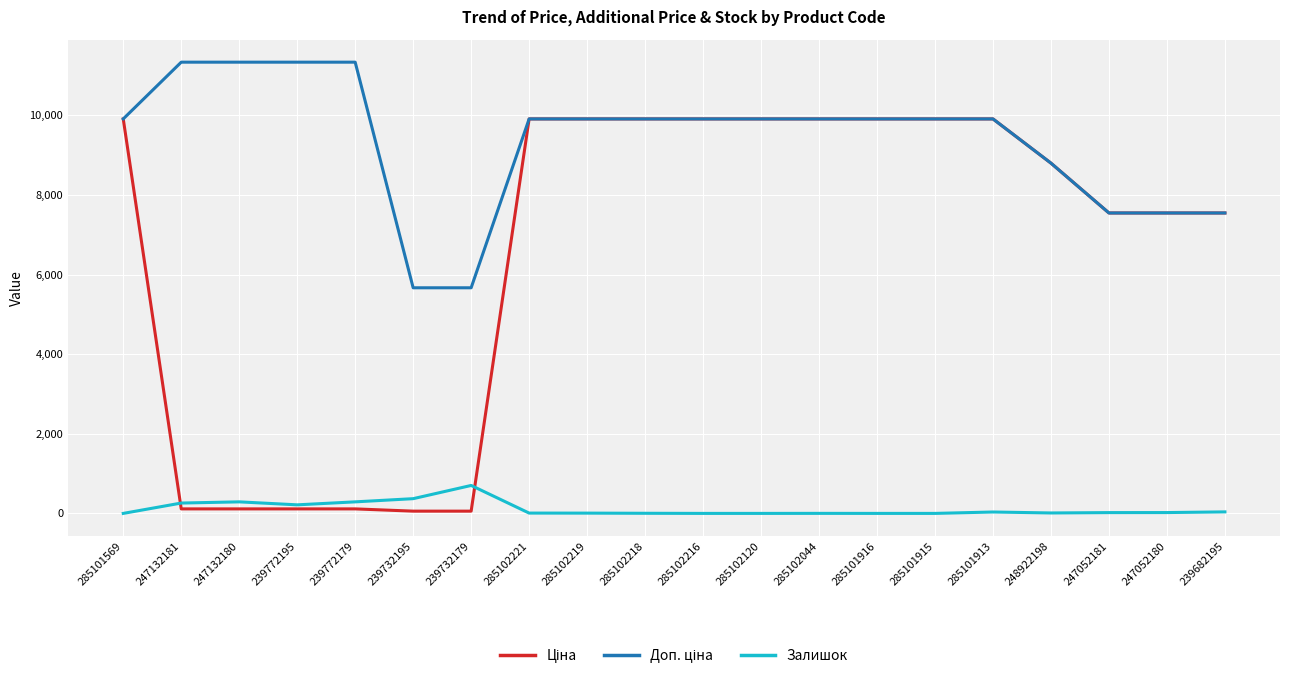

At which label does Залишок reach its peak?

239732179